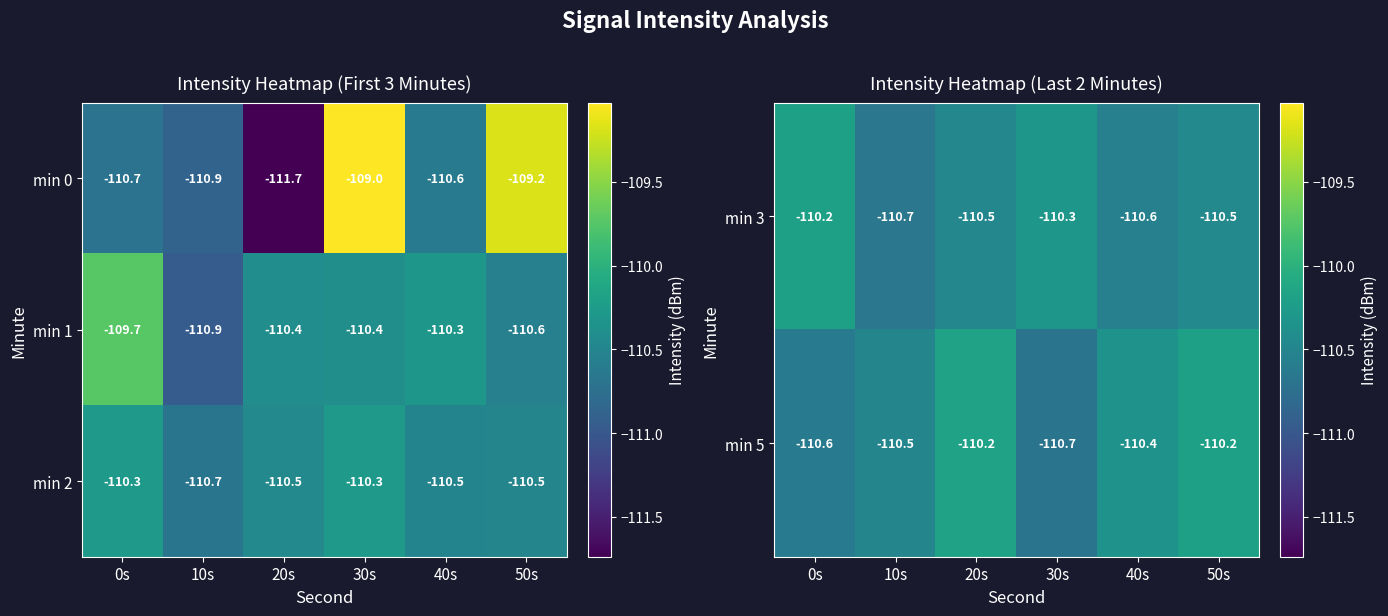

At which label does min 0 first exceed -110?

30s